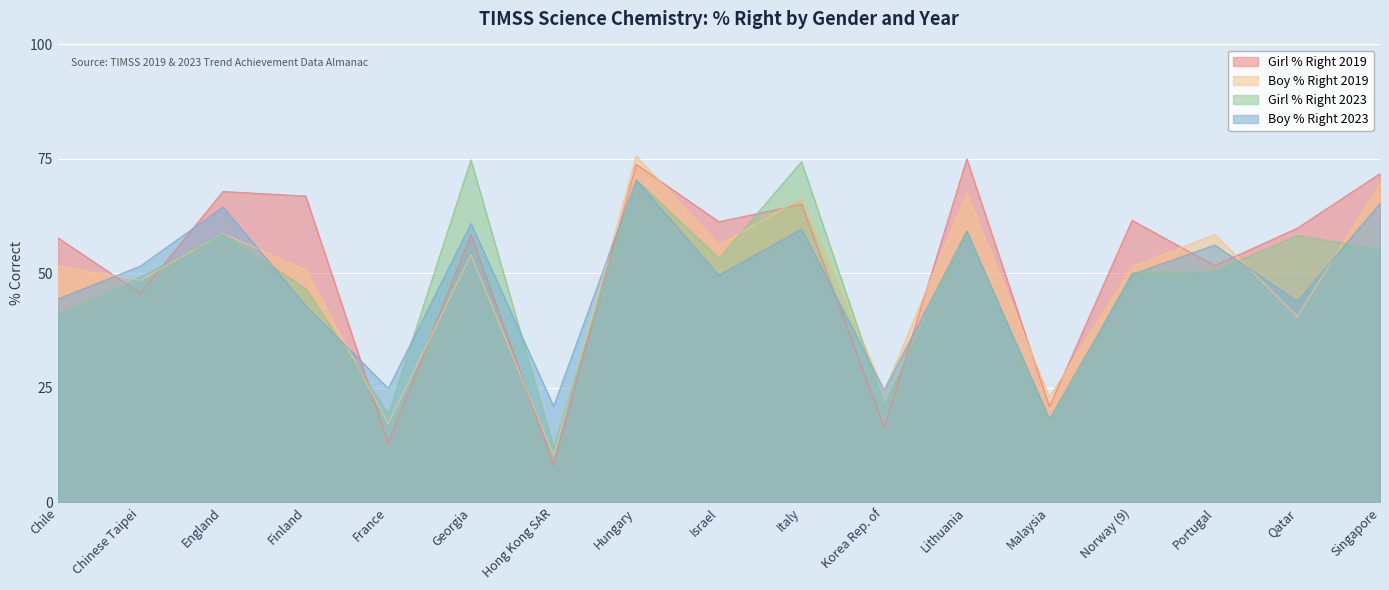

List the series in order of their peak value, highest first.

Boy % Right 2019, Girl % Right 2019, Girl % Right 2023, Boy % Right 2023